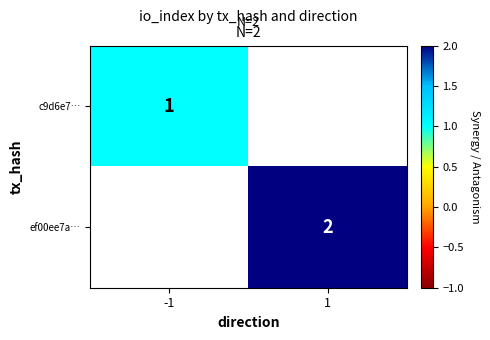

The ef00ee7a… series shows 1 at 1. True or false?

False